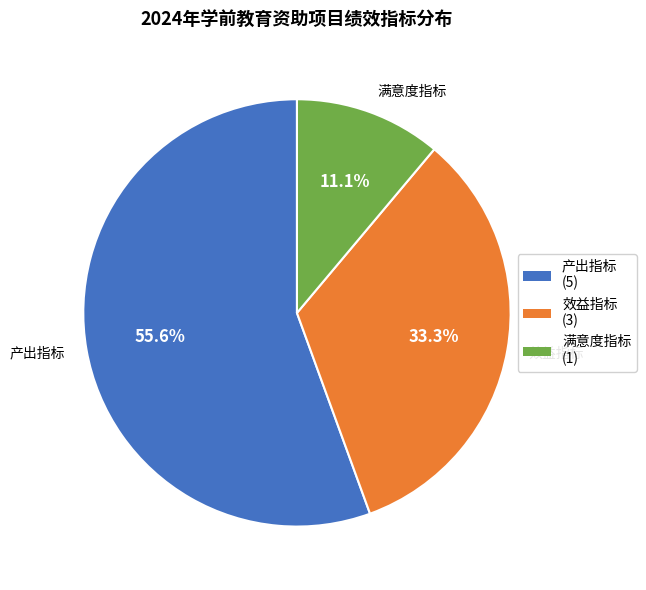

To the nearest percent, what is the difference between the largest and smallest slice percentages?

44%